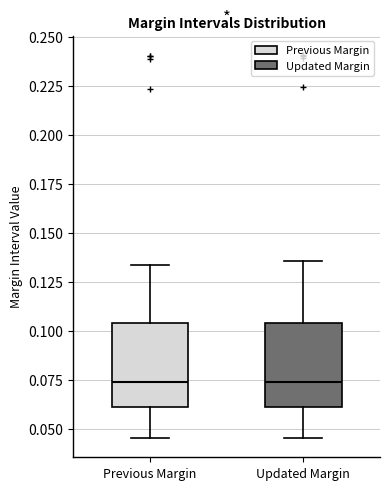

Reading left to right, read every box against the y-axis: the position of its median line, the range the box covers, and the ends of its whiskers. The values are not printed on the chart, so give them approximately, as read against the axis.

Previous Margin: median 0.075, box 0.060 to 0.105, whiskers 0.045 to 0.135
Updated Margin: median 0.075, box 0.060 to 0.105, whiskers 0.045 to 0.135